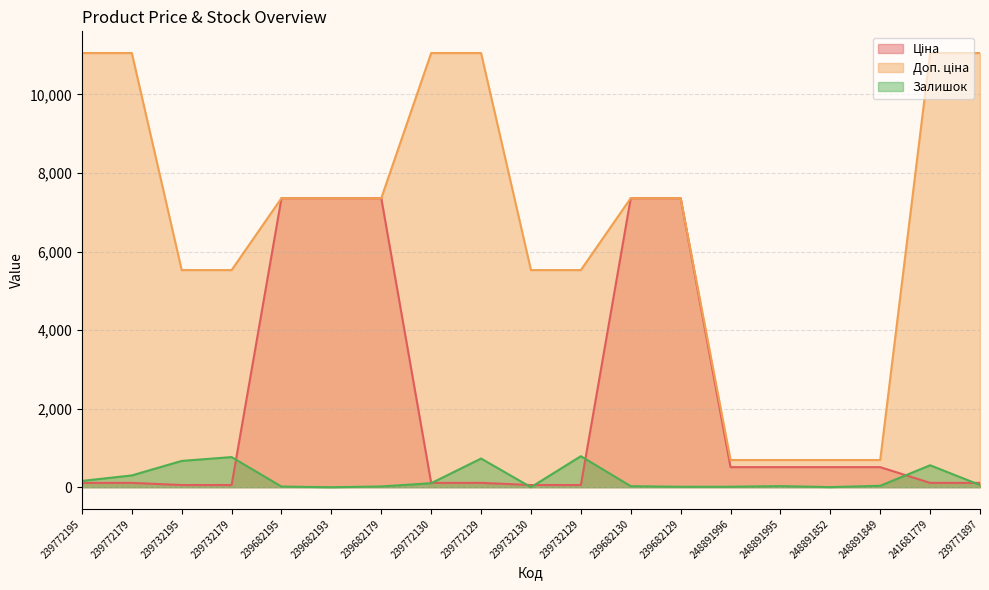

What position from the right is 239732130?

10